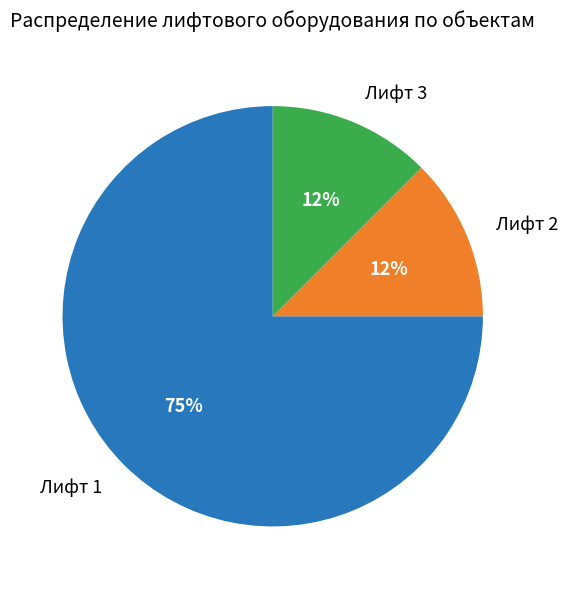

What is the majority slice?

Лифт 1